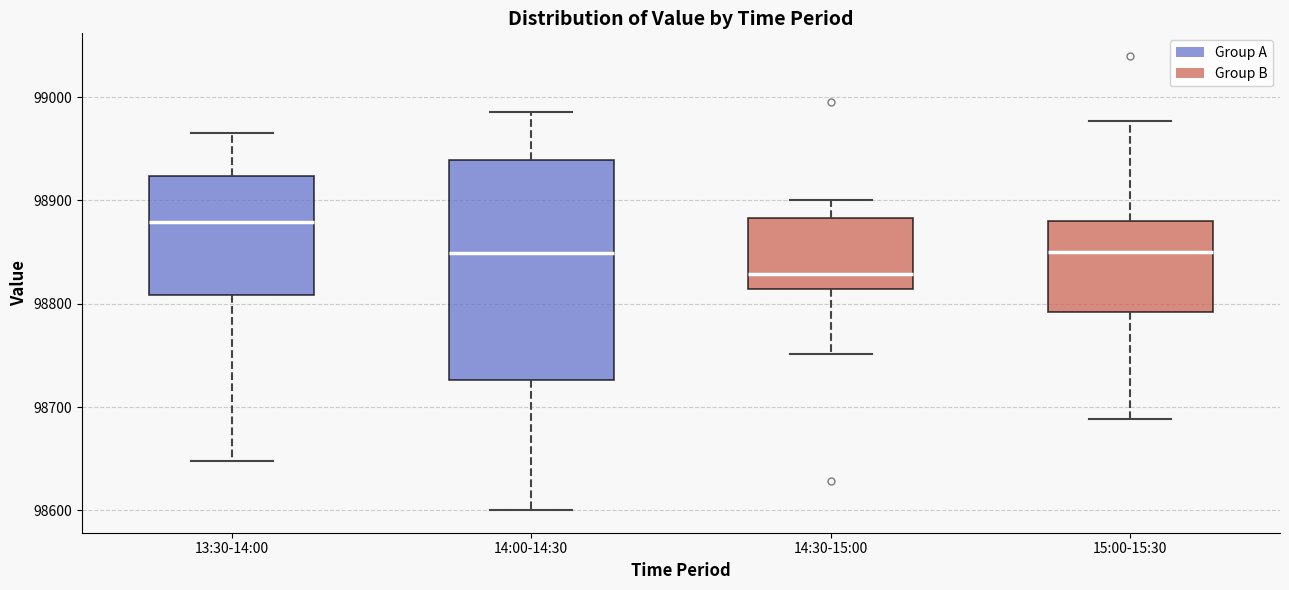

Which box is the tallest, from its lower edge to its upper edge?

14:00-14:30